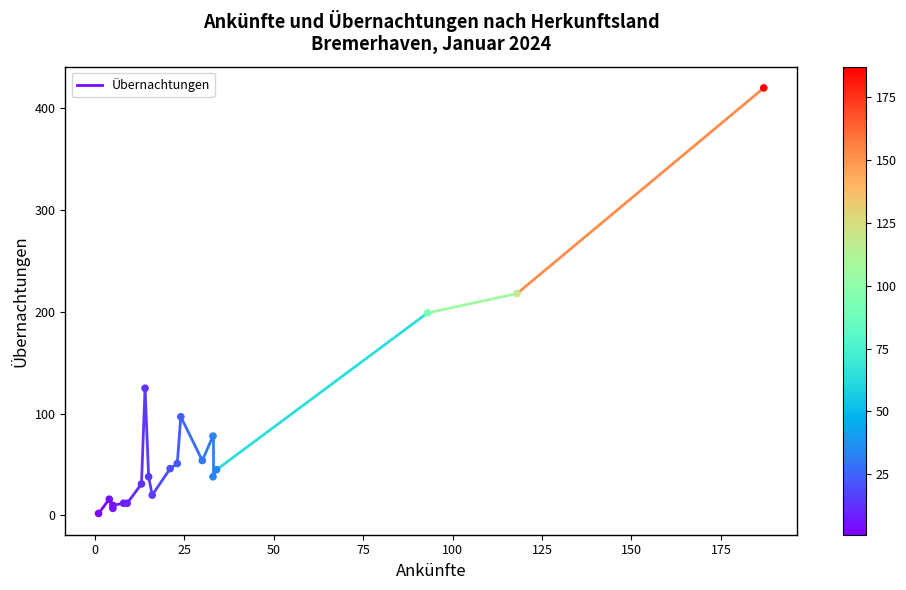

What Y value in the scatter plot is closest to 211?

218